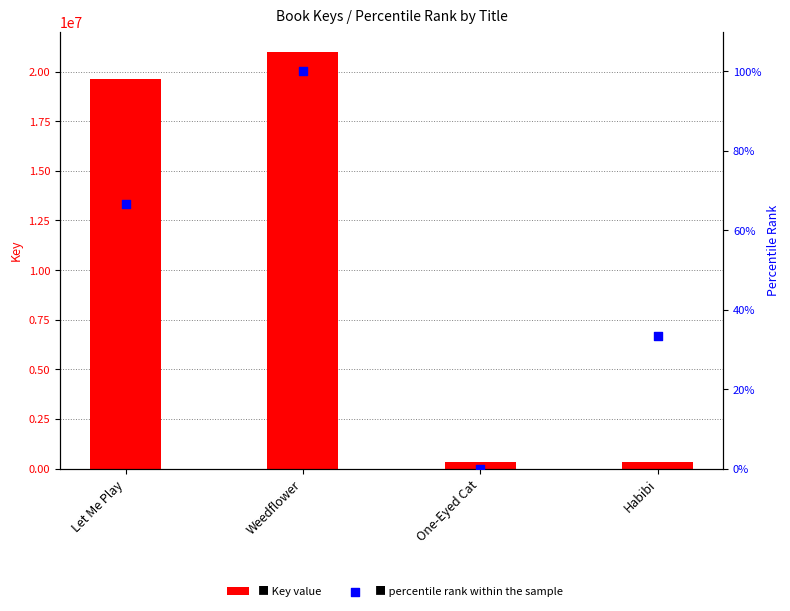

What are all the series names shown in the legend?

Key value, percentile rank within the sample